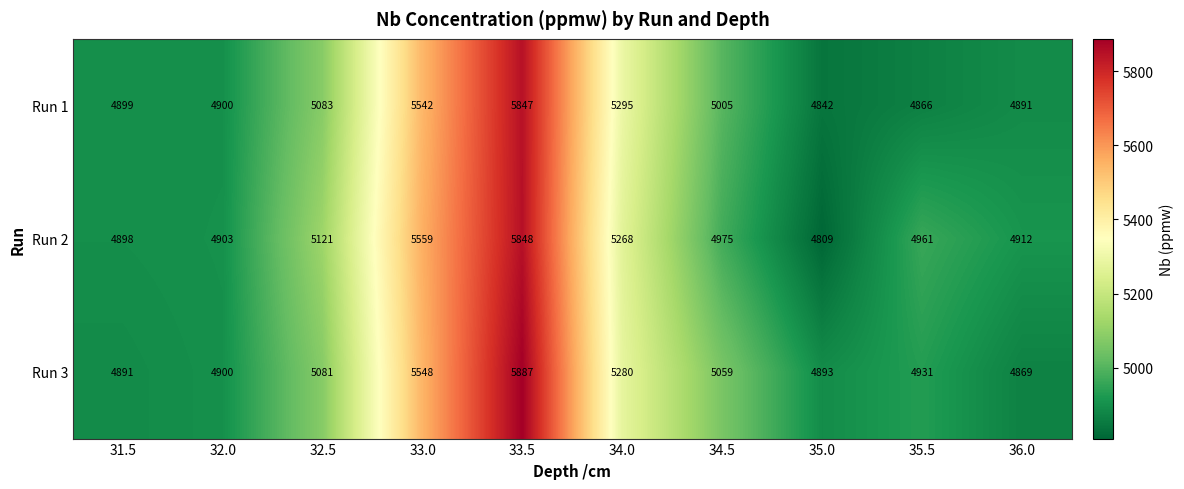

Rank the series by their maximum value, from highest to lowest.

Run 3, Run 2, Run 1